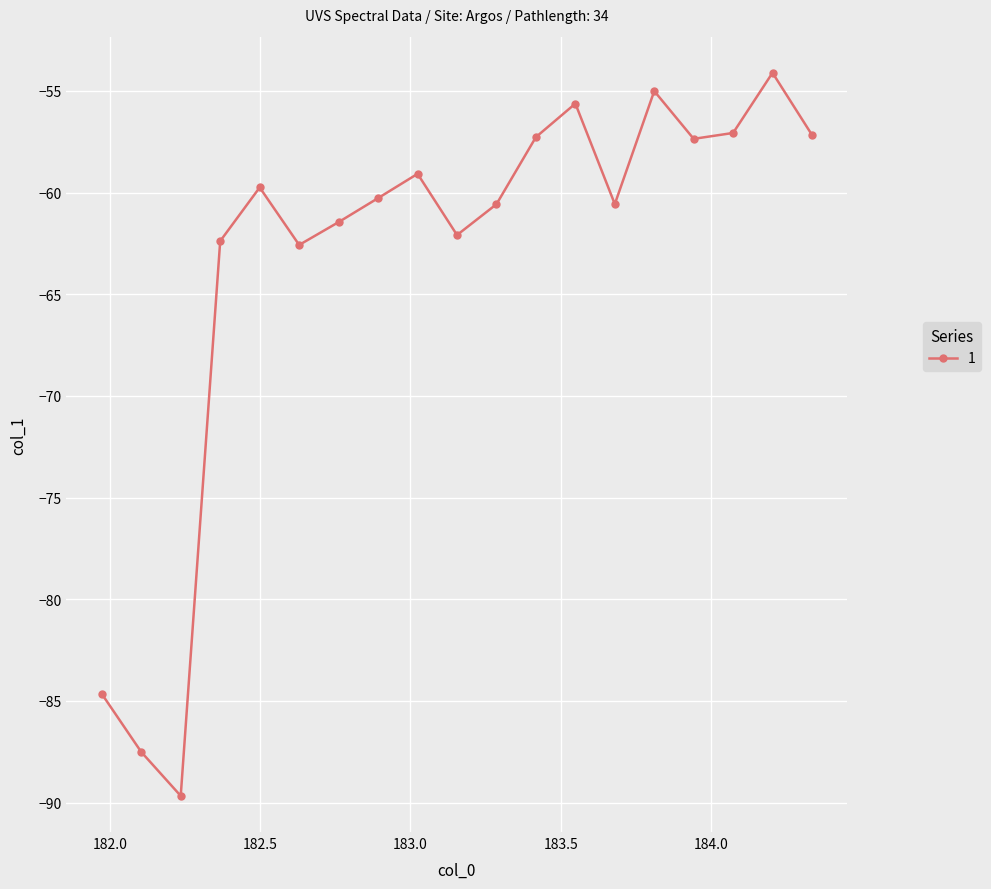

What is the minimum value shown in the chart?

-89.7